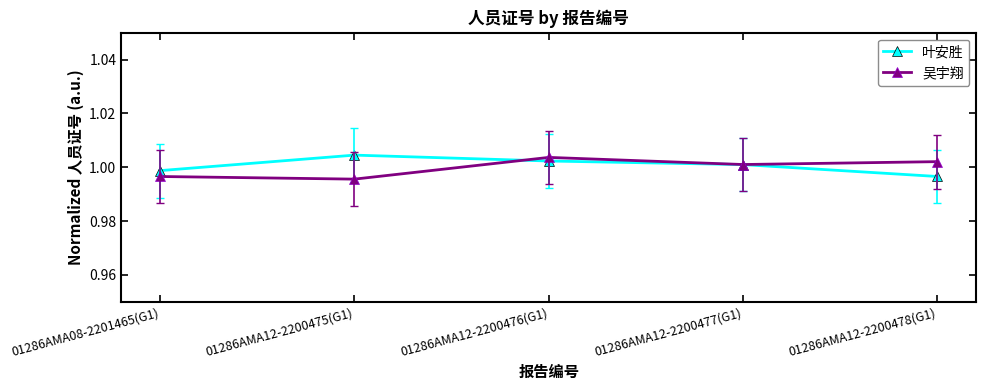

Is this an area chart (filled region under the line)?

No